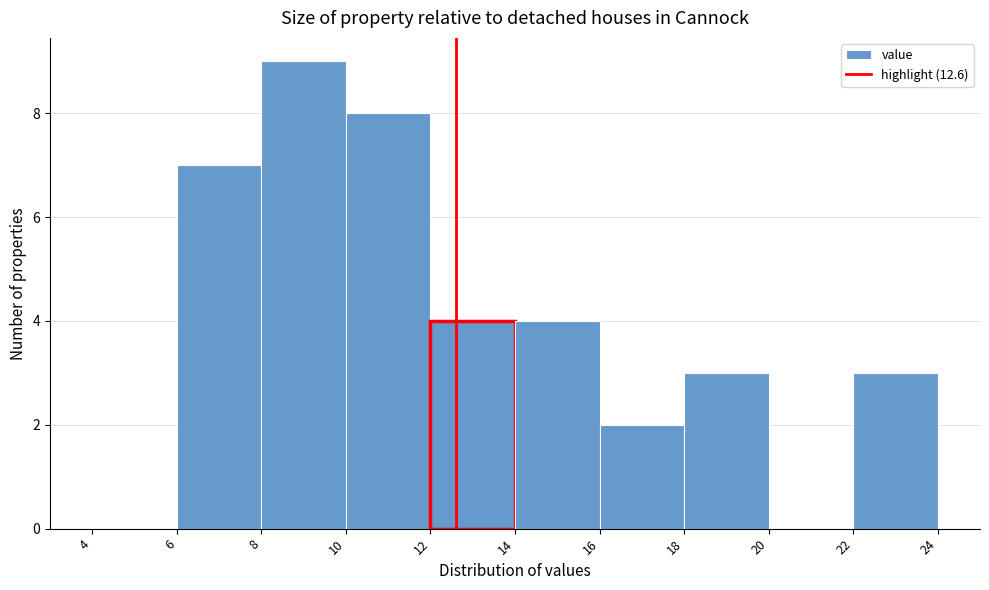

Reading left to right, transcribe this chart: for each bar, give the range it covers on the x-axis and its height. The values are not printed on the chart, so give them approximately, as read against the axis.

4 to 6: 0
6 to 8: 7
8 to 10: 9
10 to 12: 8
12 to 14: 4
14 to 16: 4
16 to 18: 2
18 to 20: 3
20 to 22: 0
22 to 24: 3